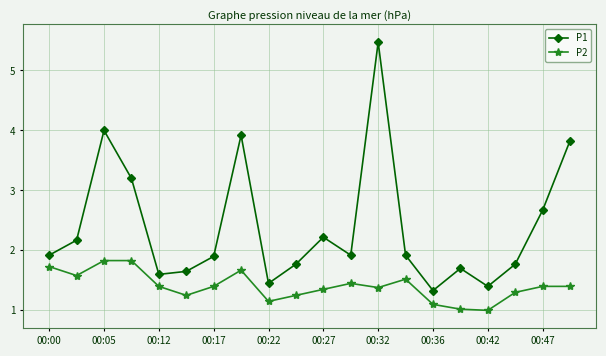

True or false: P2 has more than 1 points higher than both neighbors.

True